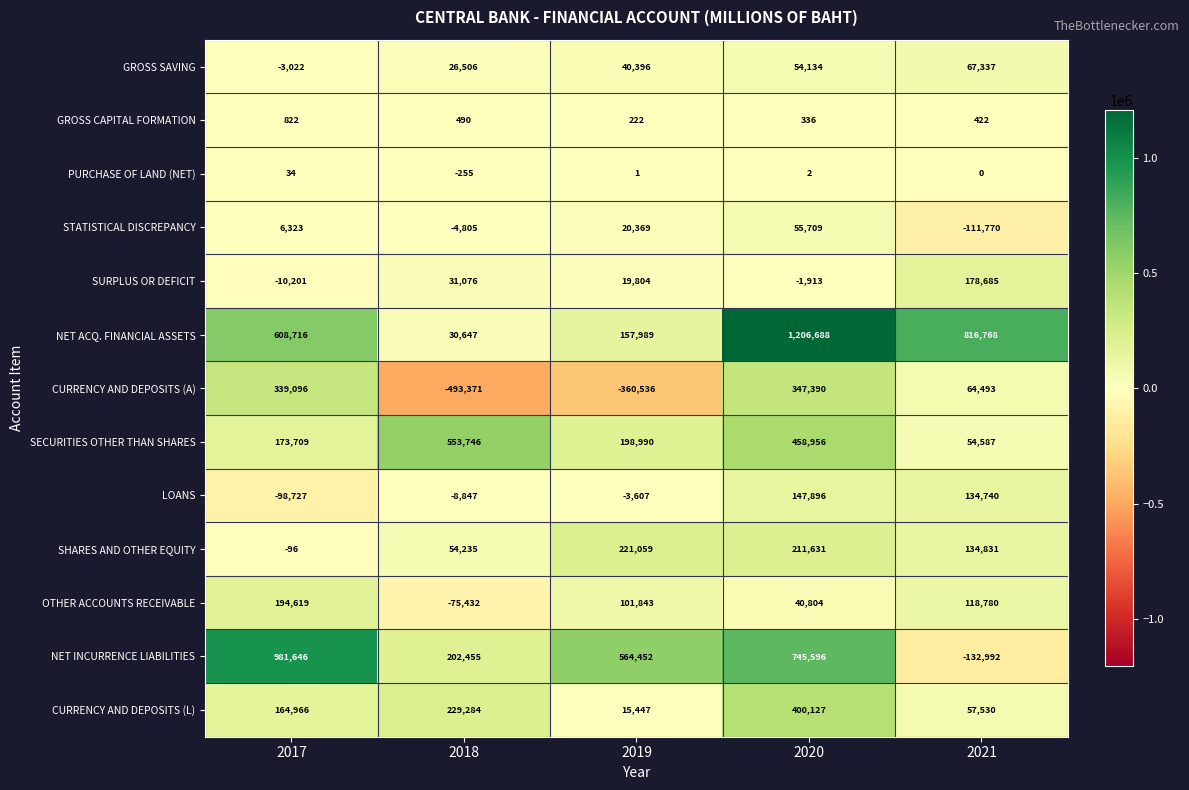

The SURPLUS OR DEFICIT series shows -17418 at 2017. True or false?

False